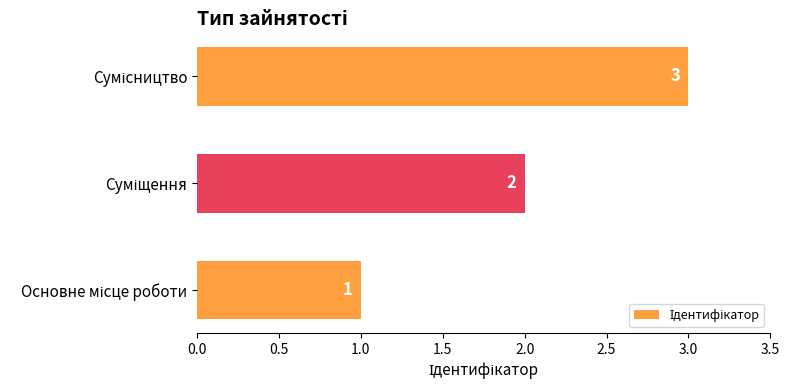

What is the greatest value displayed?

3